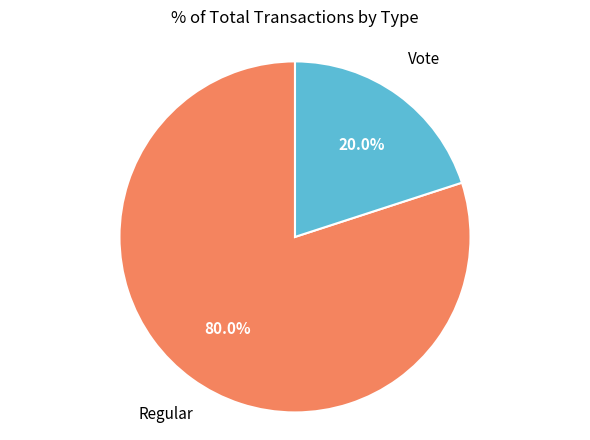

Rank the categories by value from highest to lowest.

Regular, Vote